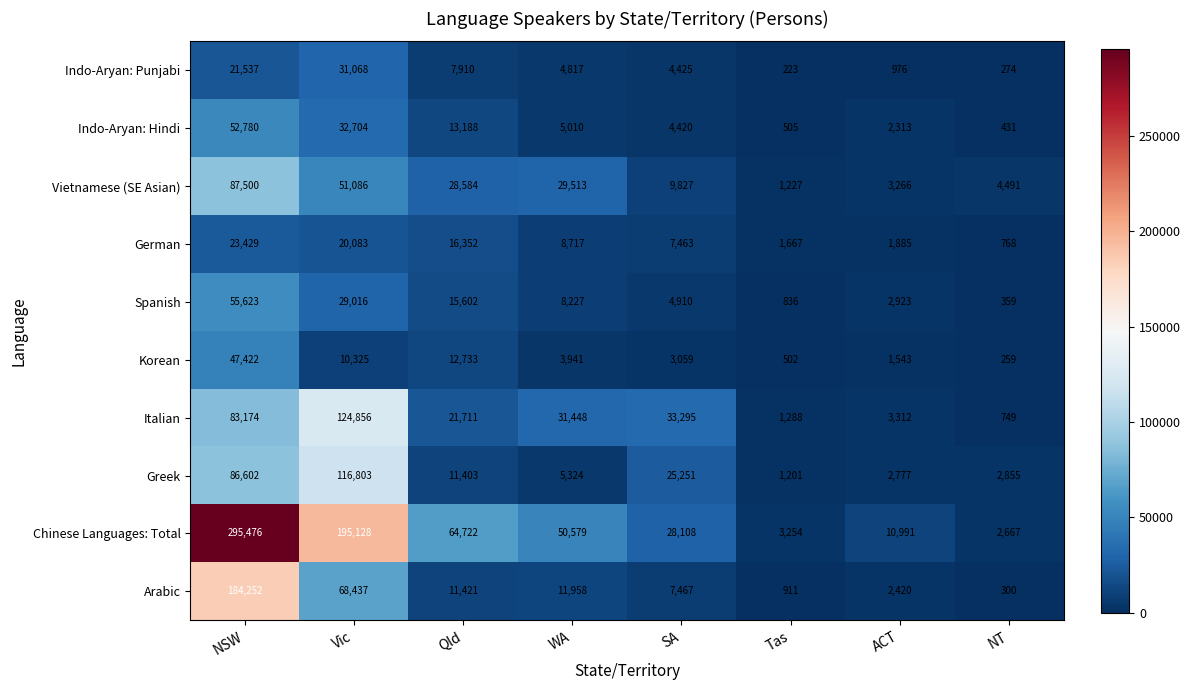

What is the minimum value shown in the chart?

223